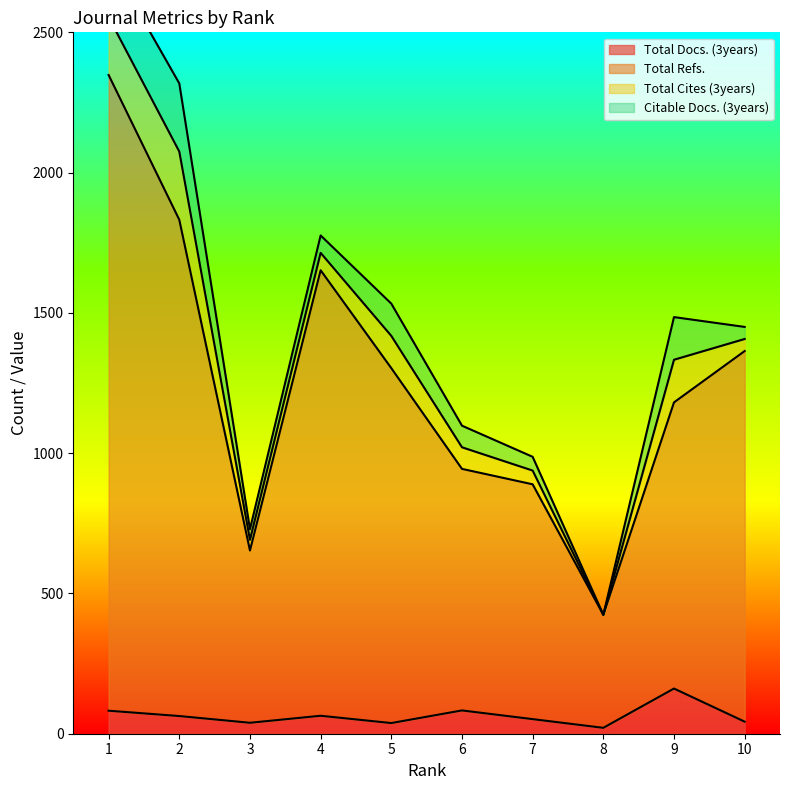

What is the smallest value displayed?

21